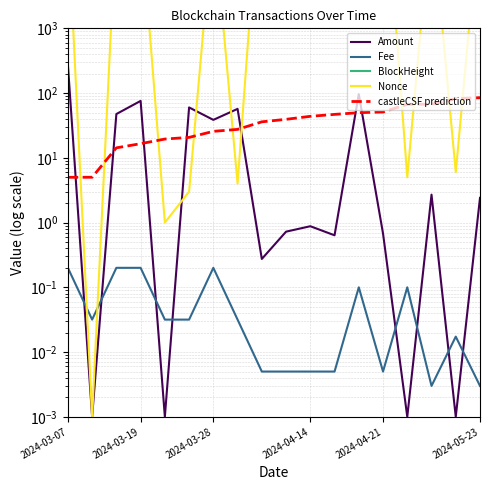

Read the Nonce value at 15.

66559.0